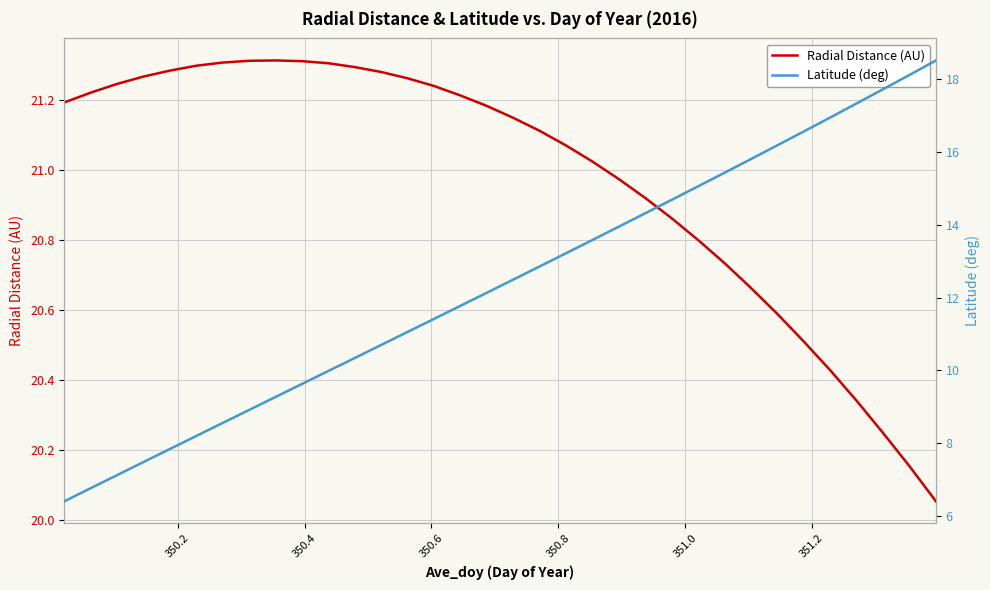

Rank the series by their average value, from lowest to highest.

Latitude (deg), Radial Distance (AU)